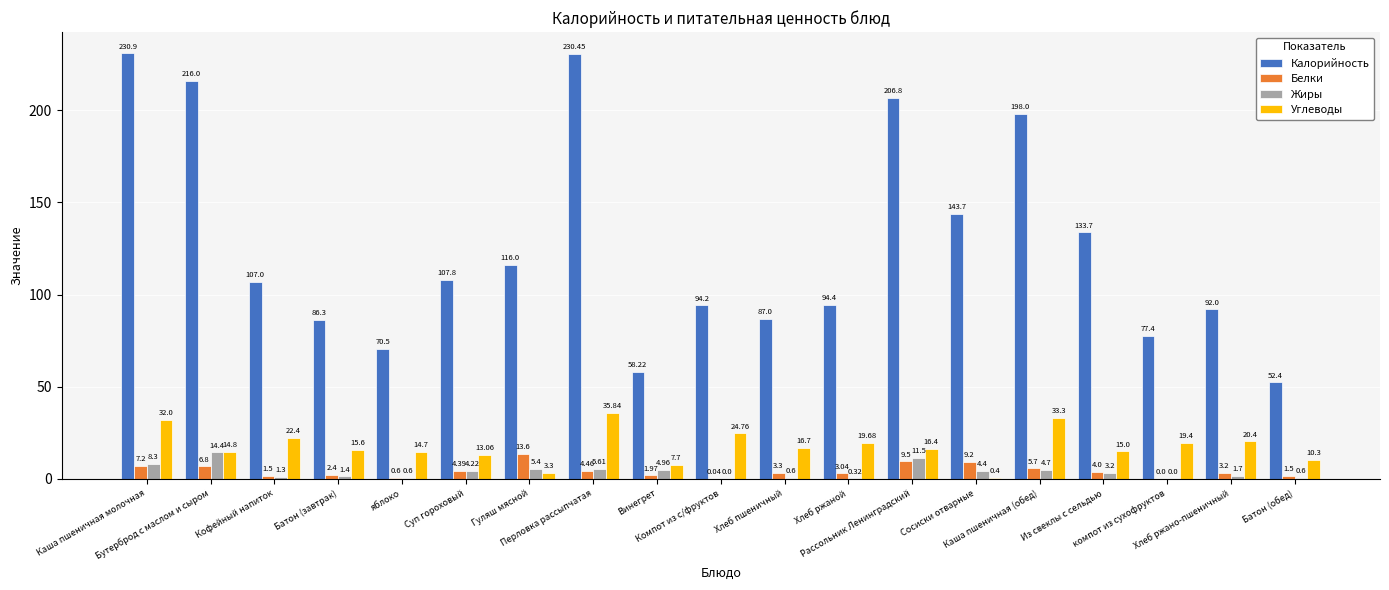

At Бутерброд с маслом и сыром, list the series in order from largest to smallest.

Калорийность, Углеводы, Жиры, Белки